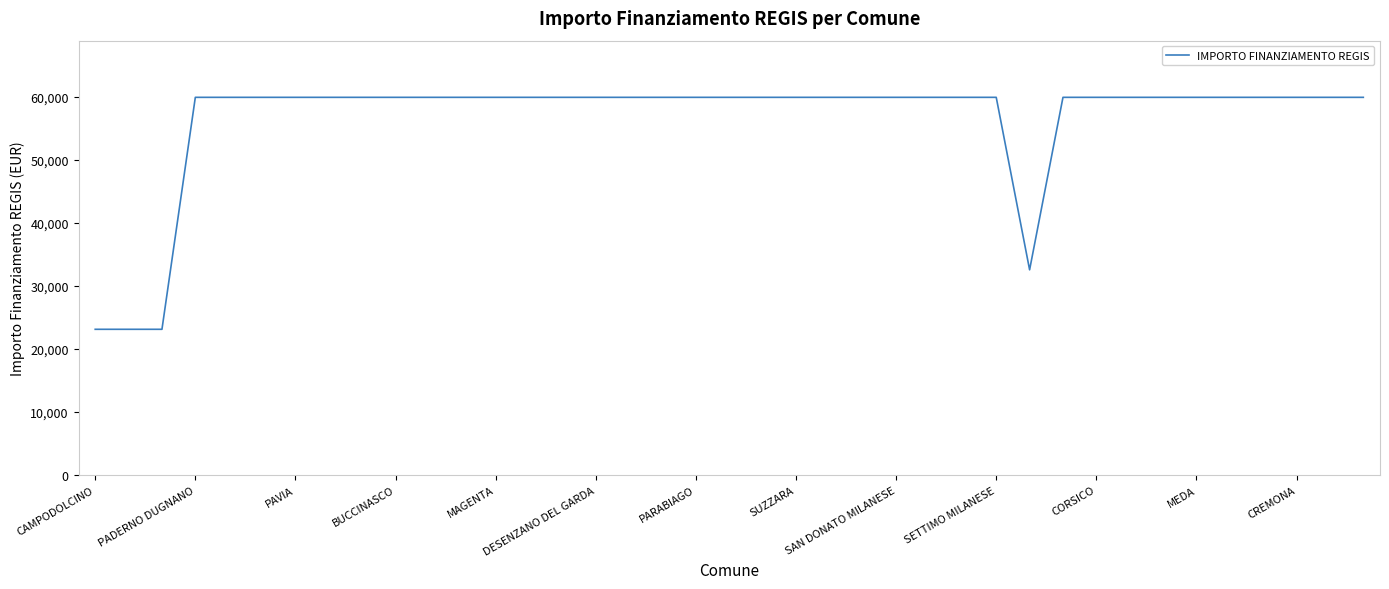

What is the smallest value displayed?

23147